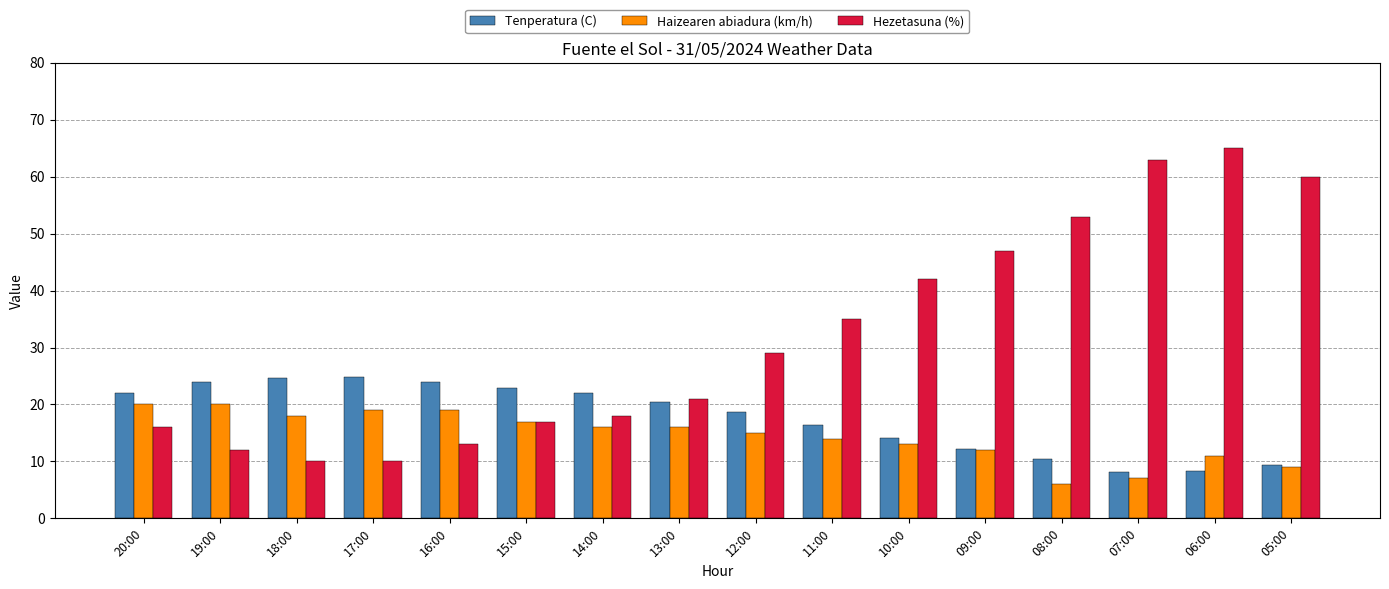

What is the value of the Tenperatura (C) bar at the 11th from the left?

14.1